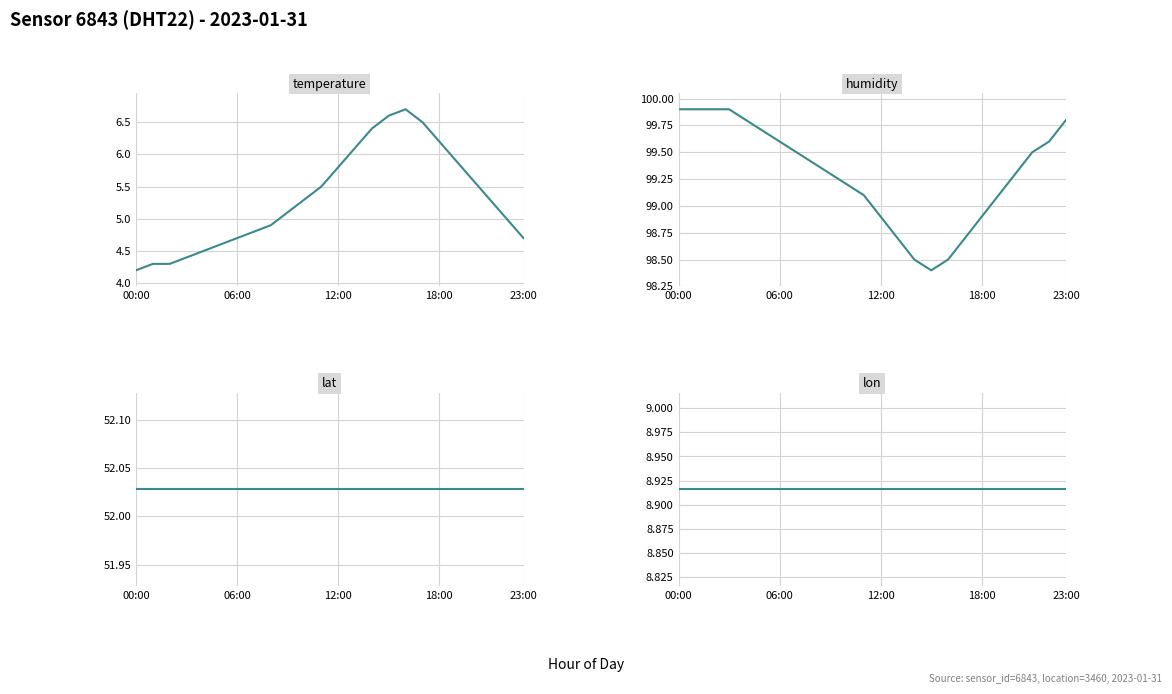

What is the sum of all humidity values?

2383.1